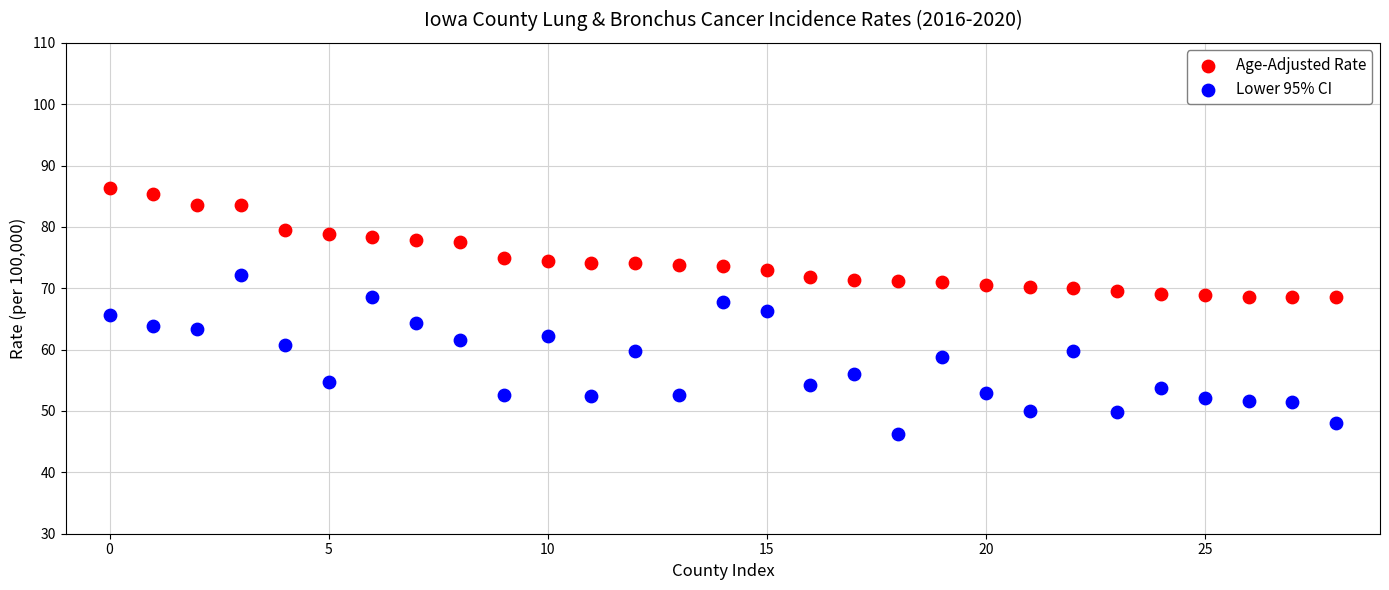

Which series contains the lowest Y value?

Lower 95% CI